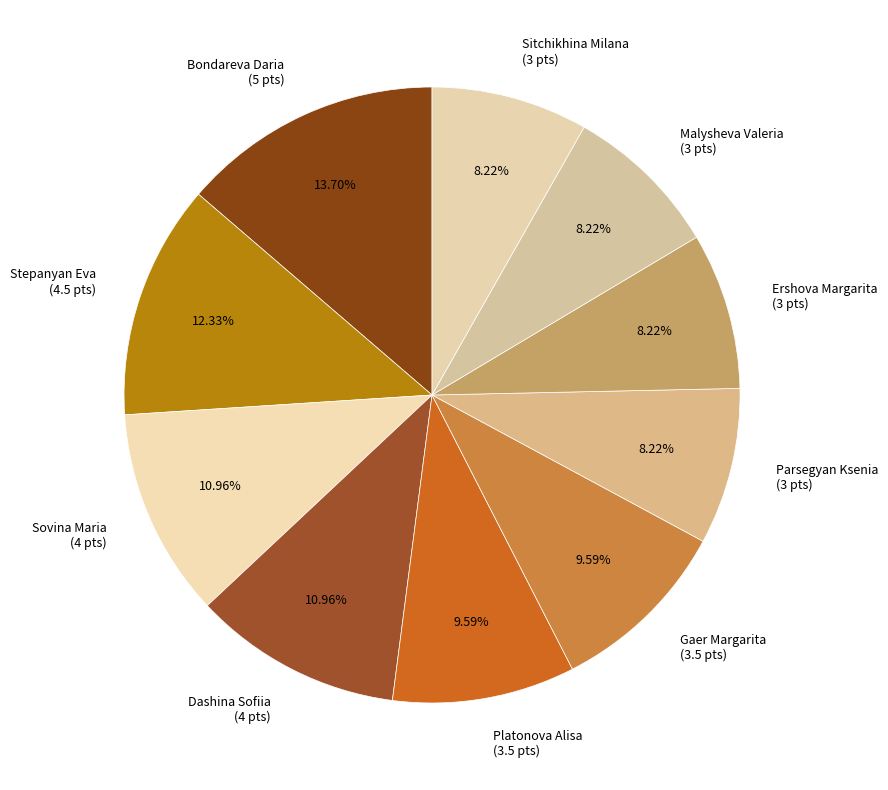

Between Gaer Margarita (3.5 pts) and Bondareva Daria (5 pts), which is larger?

Bondareva Daria (5 pts)